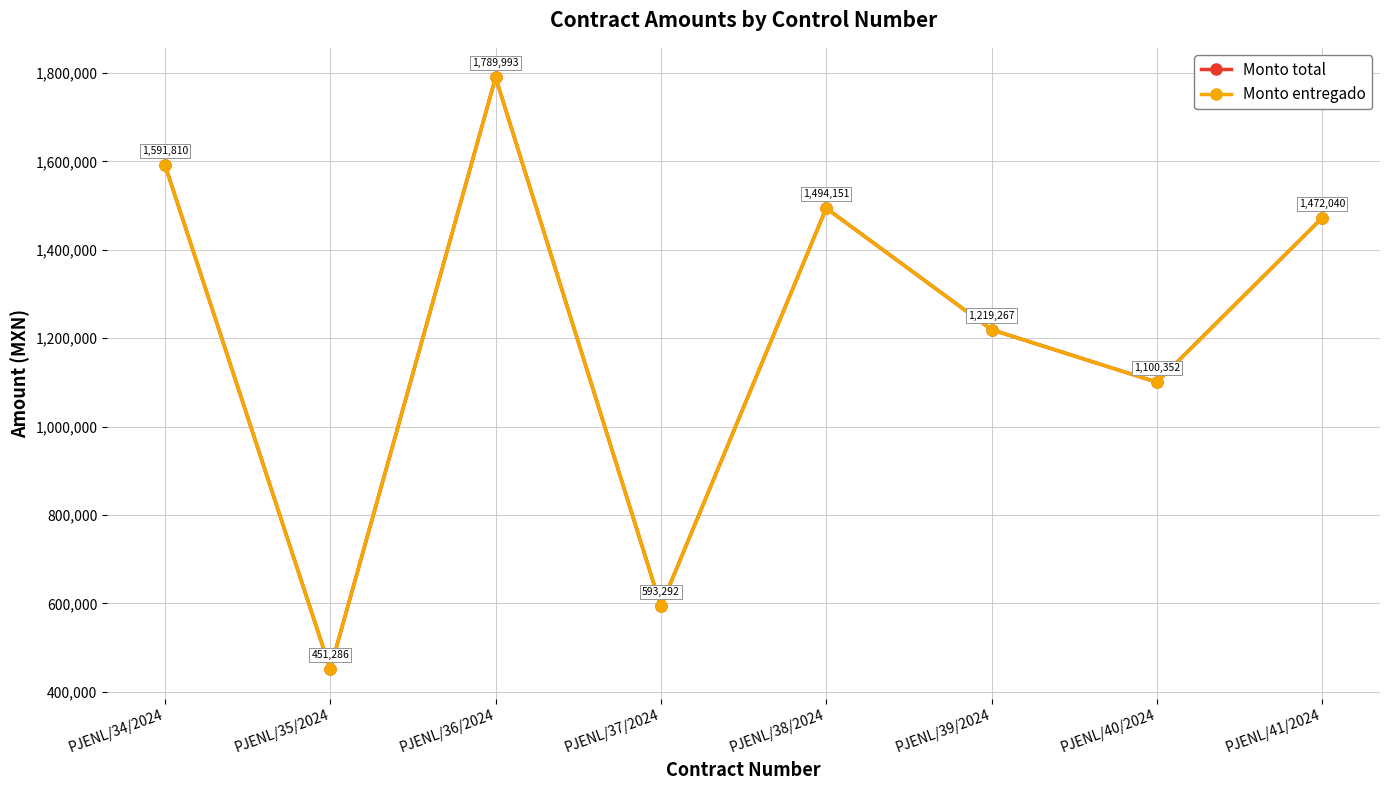

Where is the first local minimum for Monto total?

PJENL/35/2024